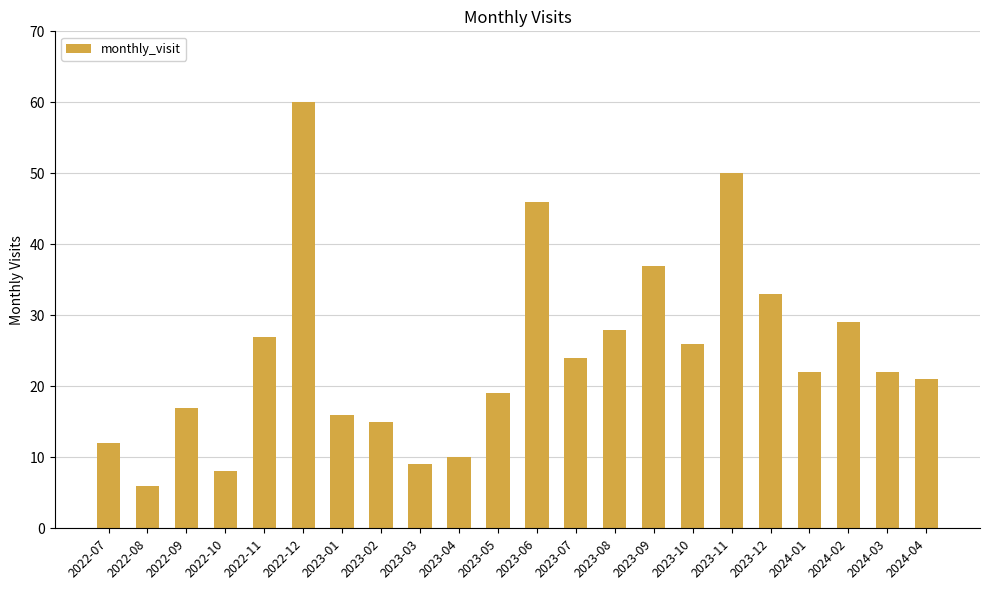

How many series are shown in this chart?

1